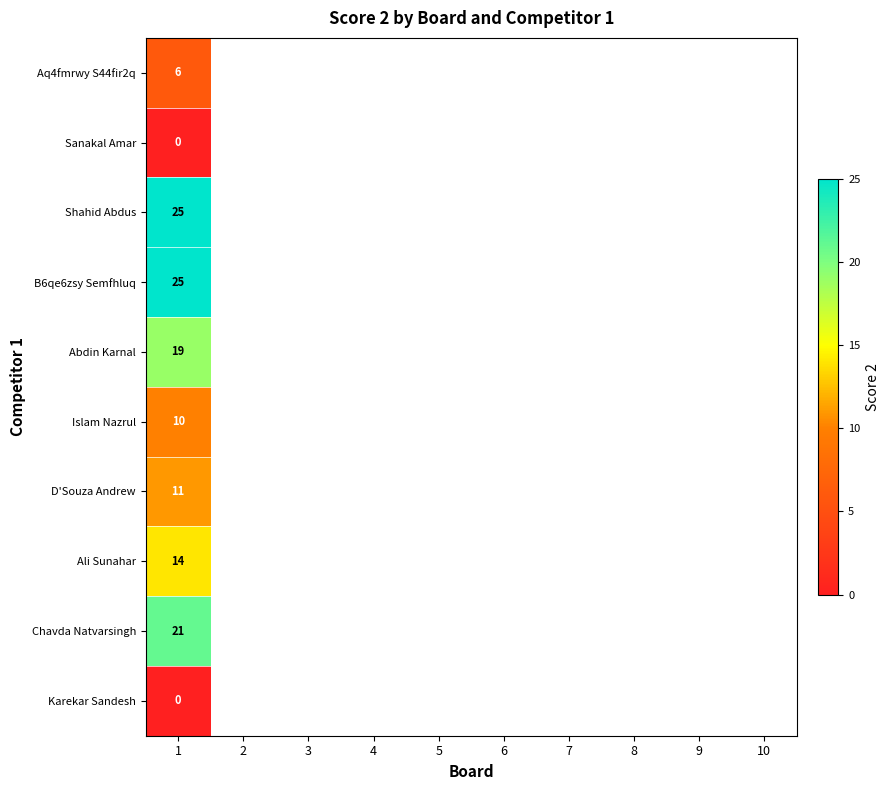

At how many categories does at least one series exceed 18?

1